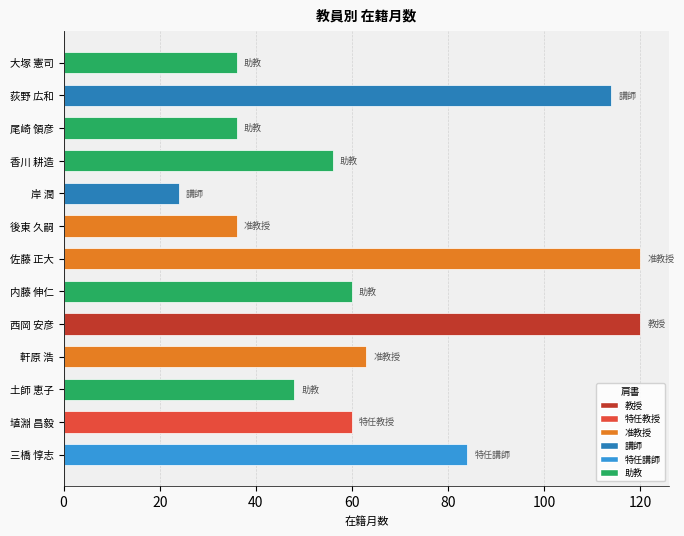

The chart shows a value of 37 at 岸 潤. True or false?

False